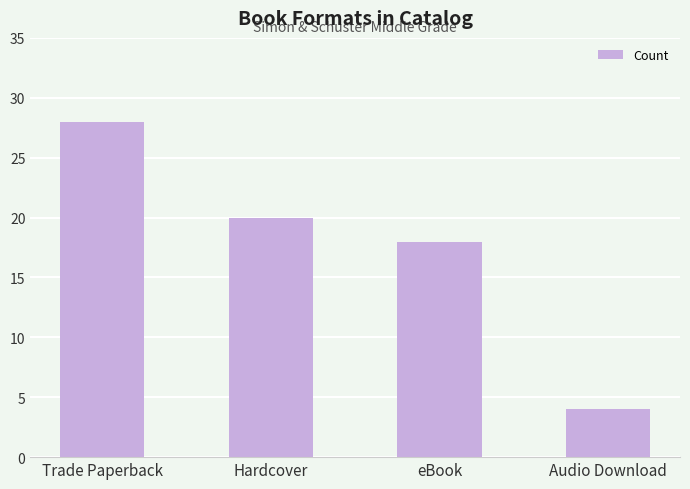

What is the average value?

18